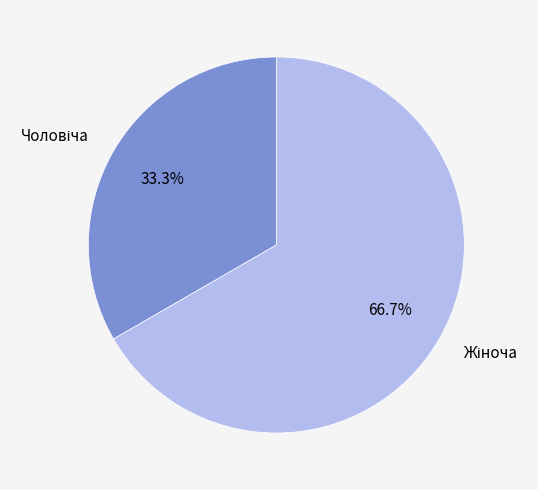

Is there a majority slice in this chart?

Yes